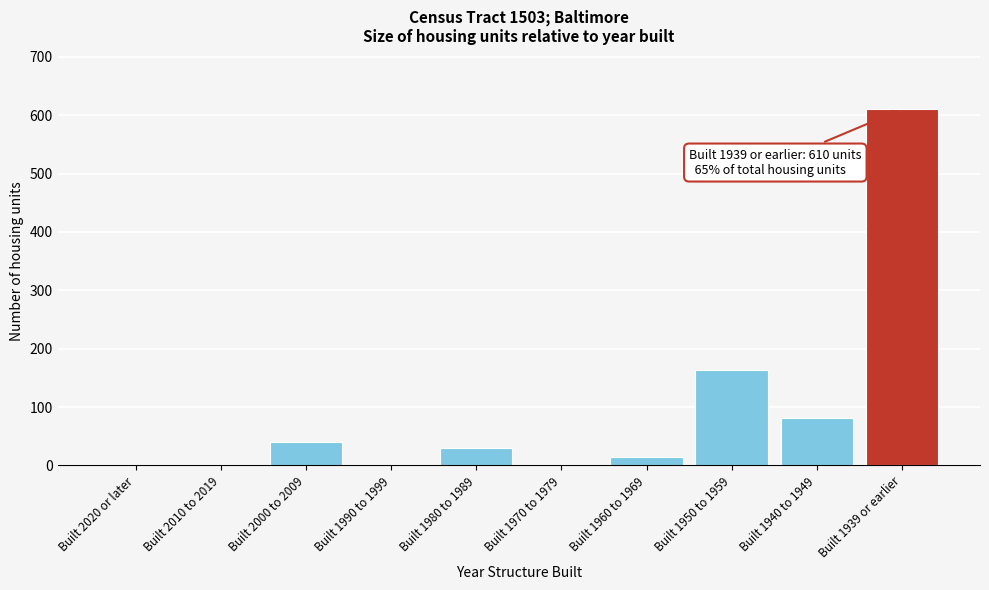

Reading right to left, transcribe all the data shown in this chart.

Built 1939 or earlier=610	Built 1940 to 1949=82	Built 1950 to 1959=163	Built 1960 to 1969=14	Built 1970 to 1979=0	Built 1980 to 1989=30	Built 1990 to 1999=0	Built 2000 to 2009=40	Built 2010 to 2019=0	Built 2020 or later=0